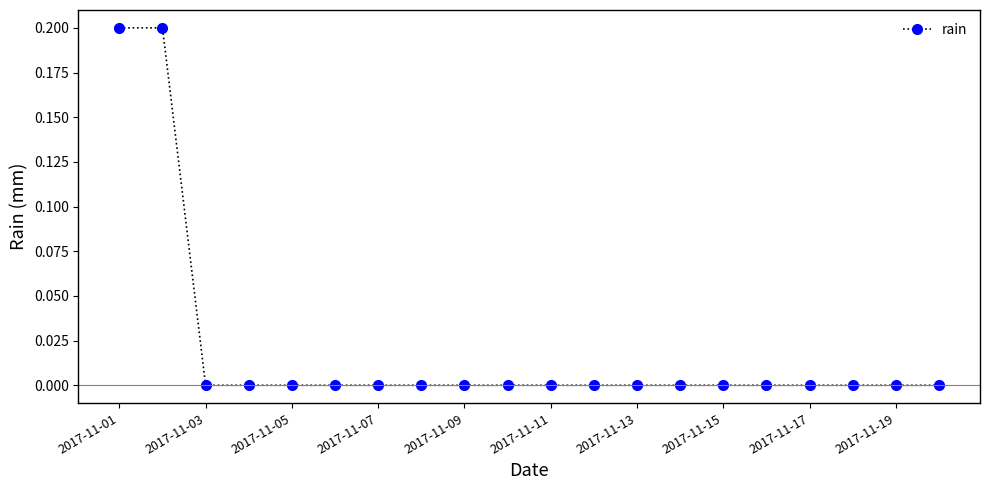

What is the value of the 1st point from the left?

0.2